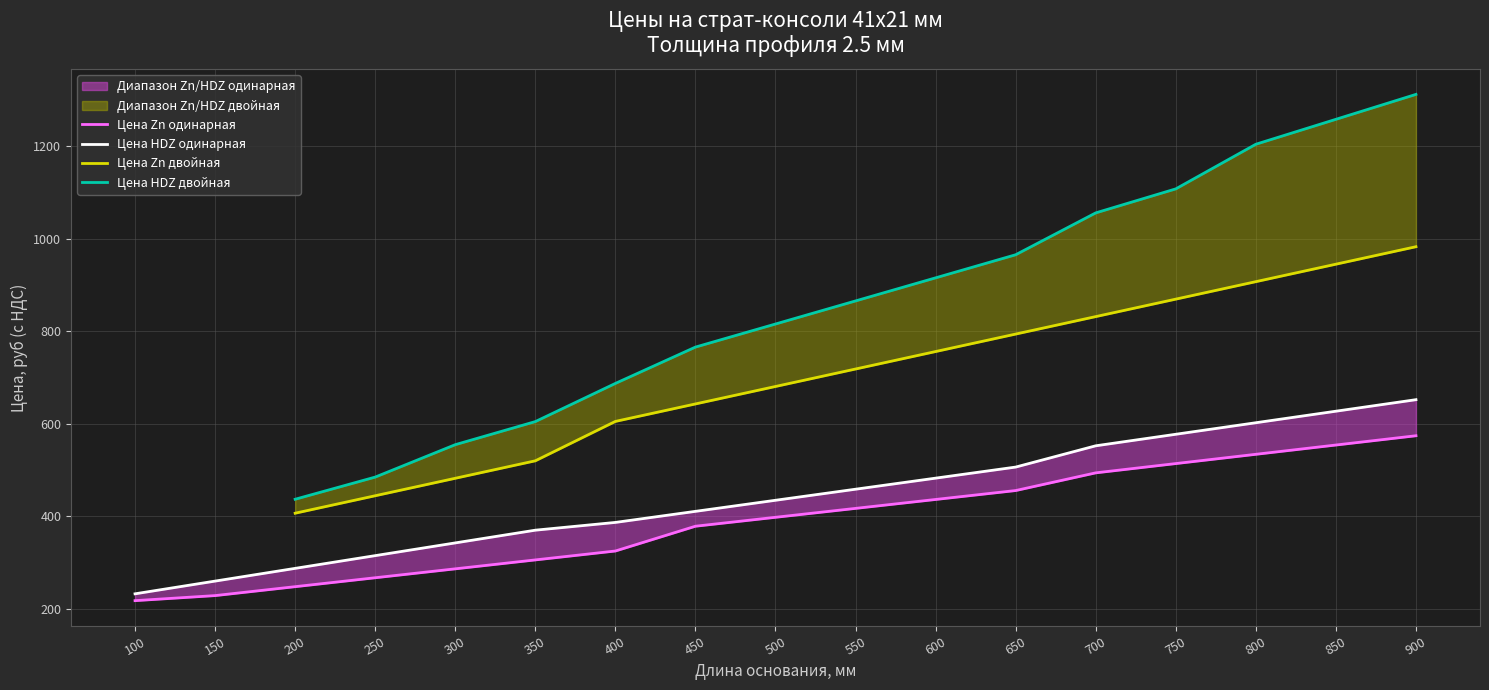

True or false: Цена Zn одинарная and Цена HDZ одинарная intersect in this chart.

False